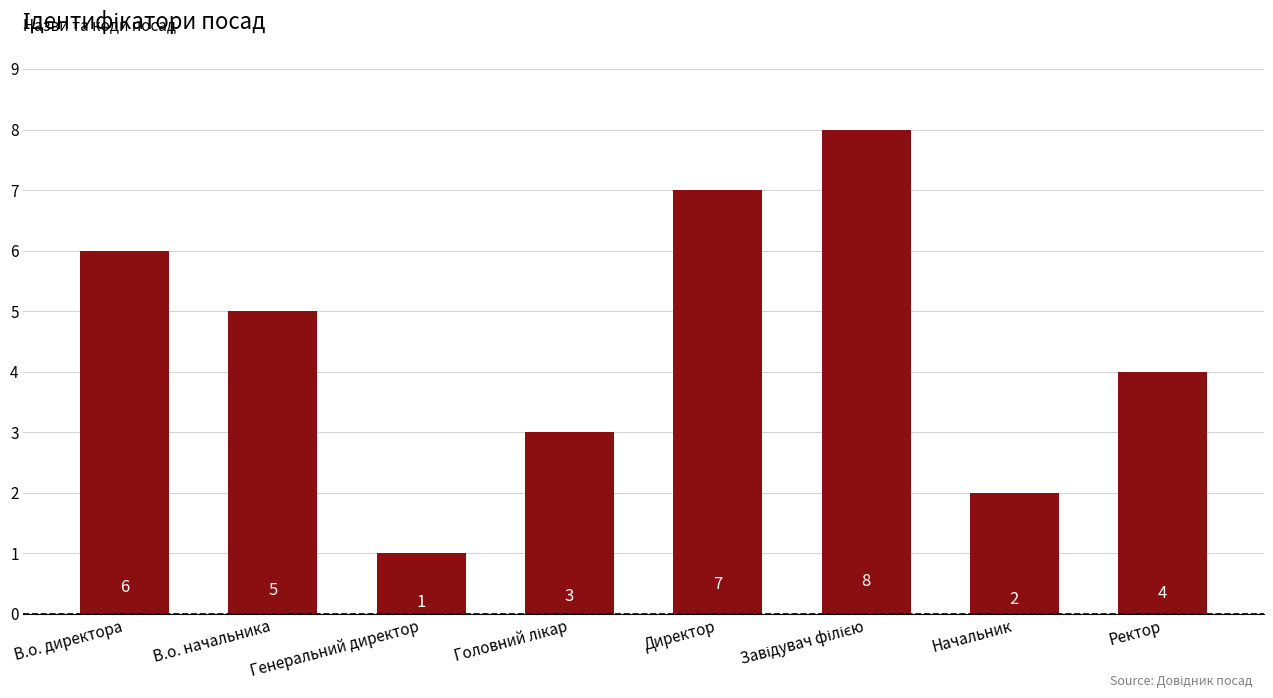

What is the value of the 8th bar from the left?

4